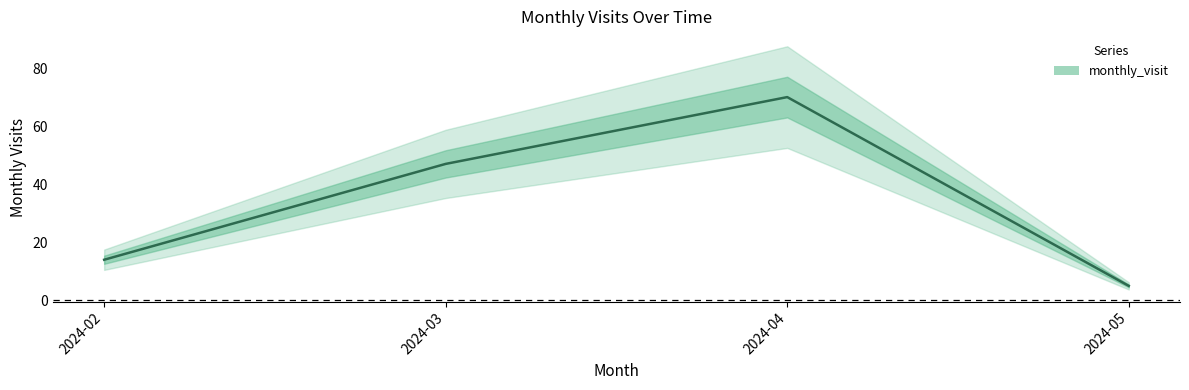

What is the value of the 3rd point from the left?

70